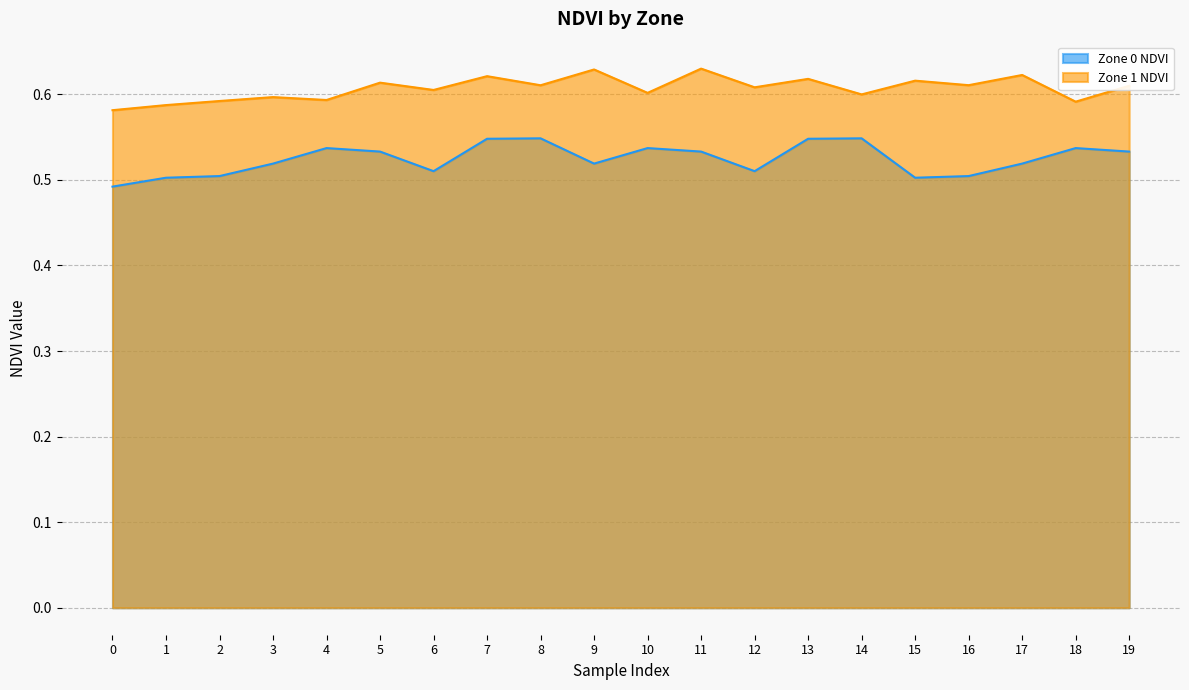

What is the total value across all series at 14?

1.1